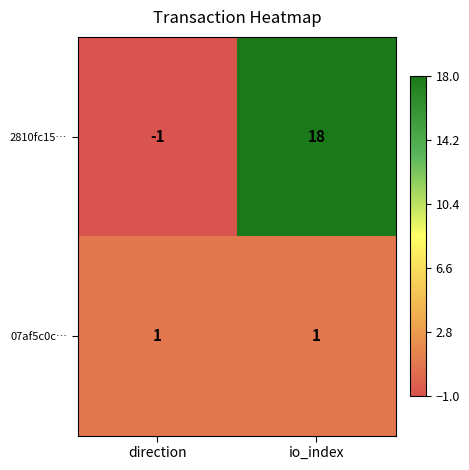

At which category does the chart reach its peak across all series?

io_index